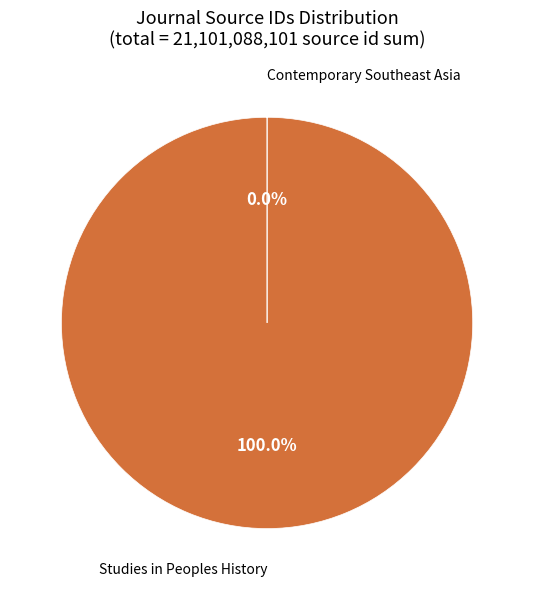

Is there any slice that represents more than half of the pie?

Yes